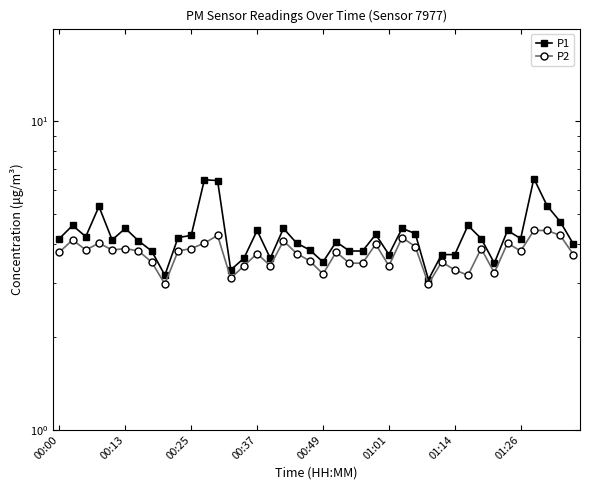

True or false: P1 and P2 intersect in this chart.

False